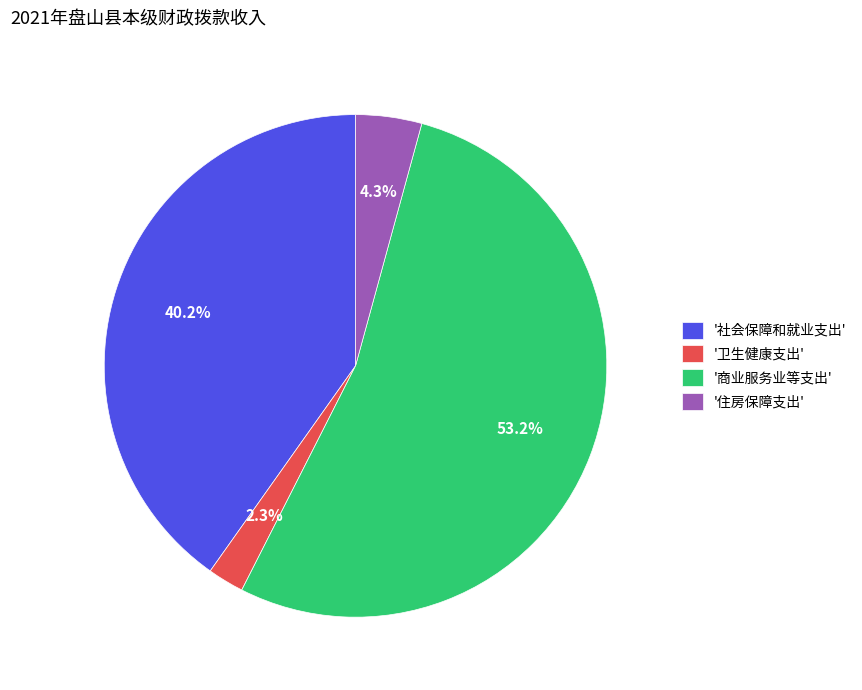

Between '社会保障和就业支出' and '商业服务业等支出', which is larger?

'商业服务业等支出'